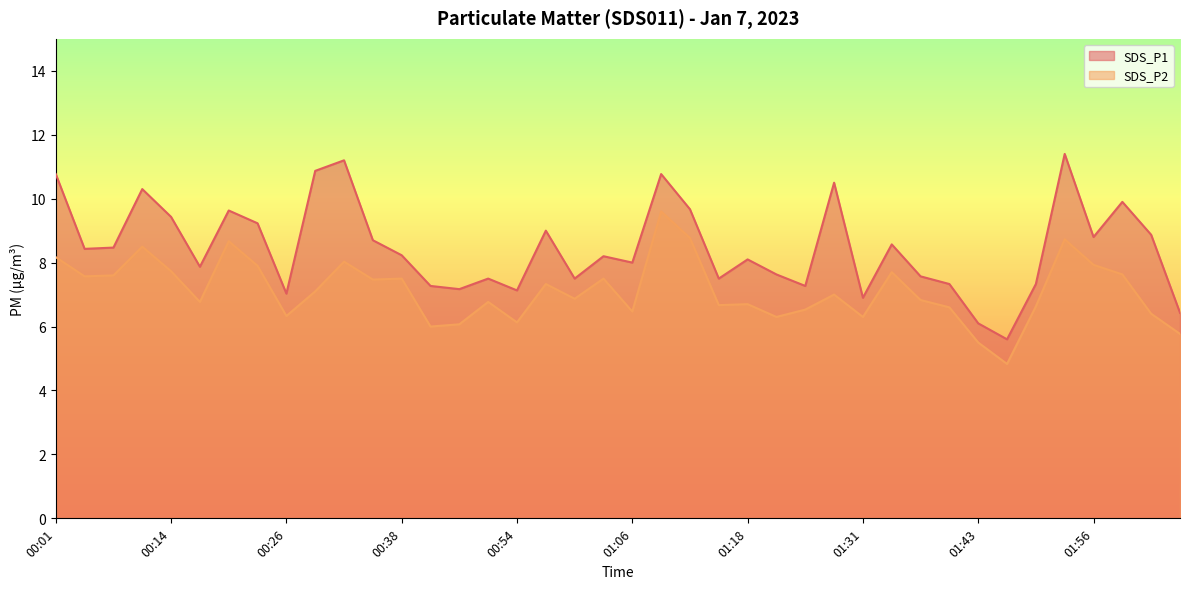

True or false: SDS_P2 and SDS_P1 cross at least once.

False